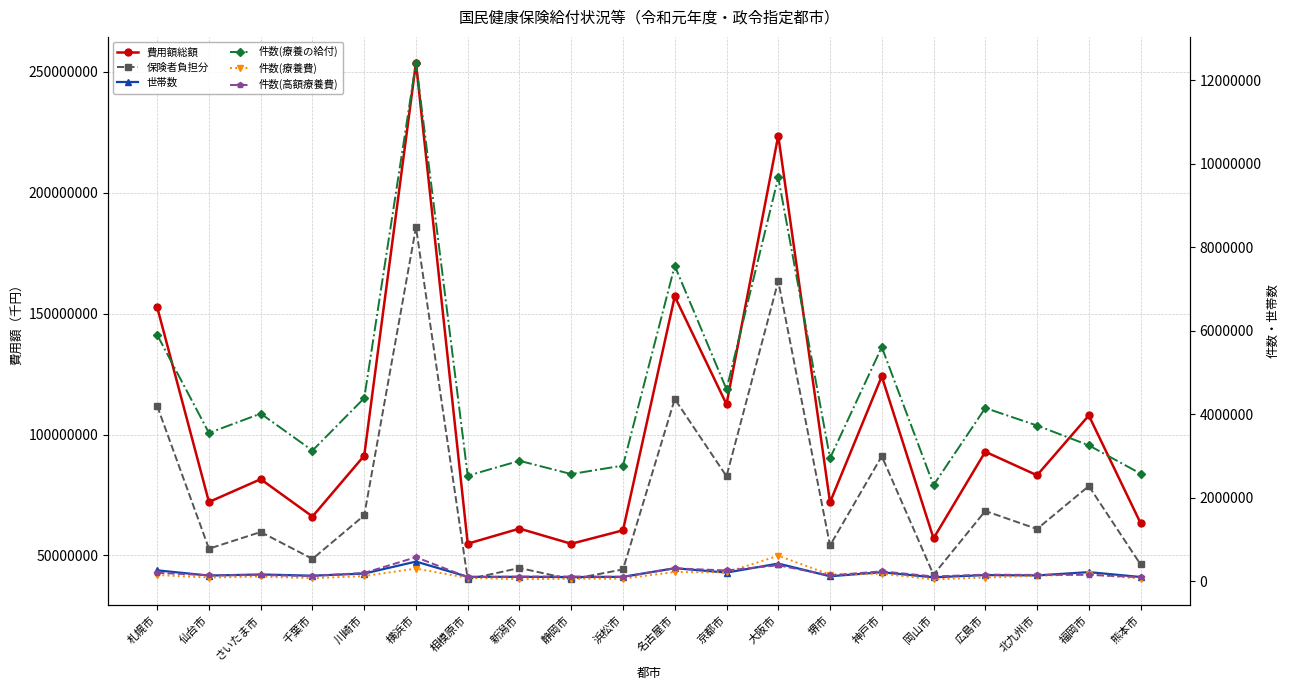

What is the sum of the 世帯数 values at 熊本市 and 静岡市?

192536